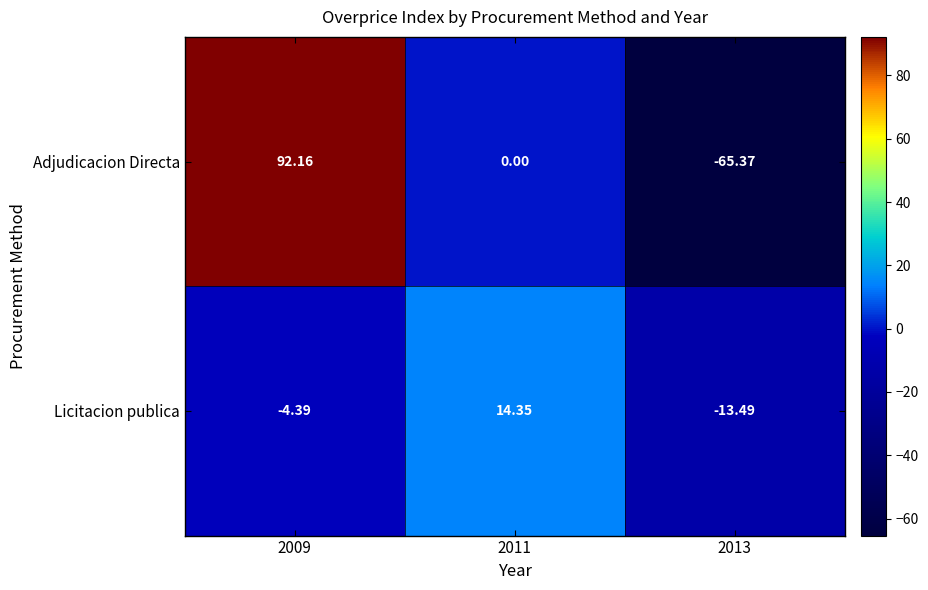

Which series has the largest range (max minus min)?

Adjudicacion Directa